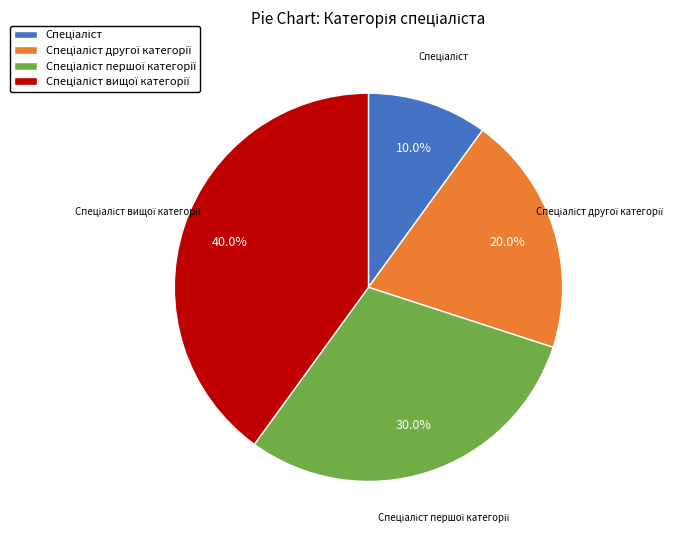

Does any single category account for the majority?

No